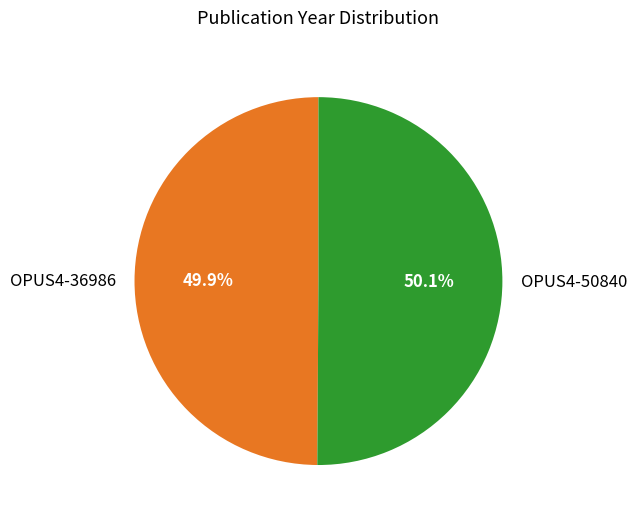

Is there a majority slice in this chart?

Yes